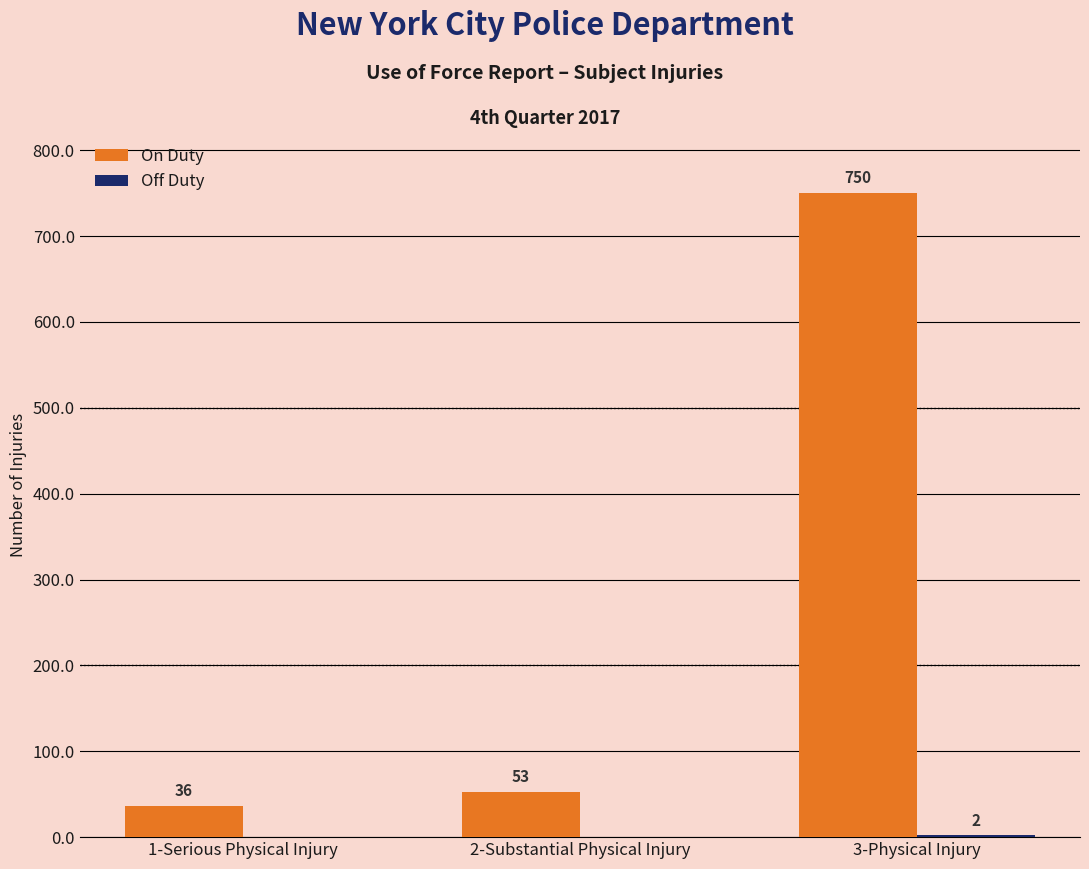

What is the approximate value of On Duty at 3-Physical Injury, to the nearest 100?

800